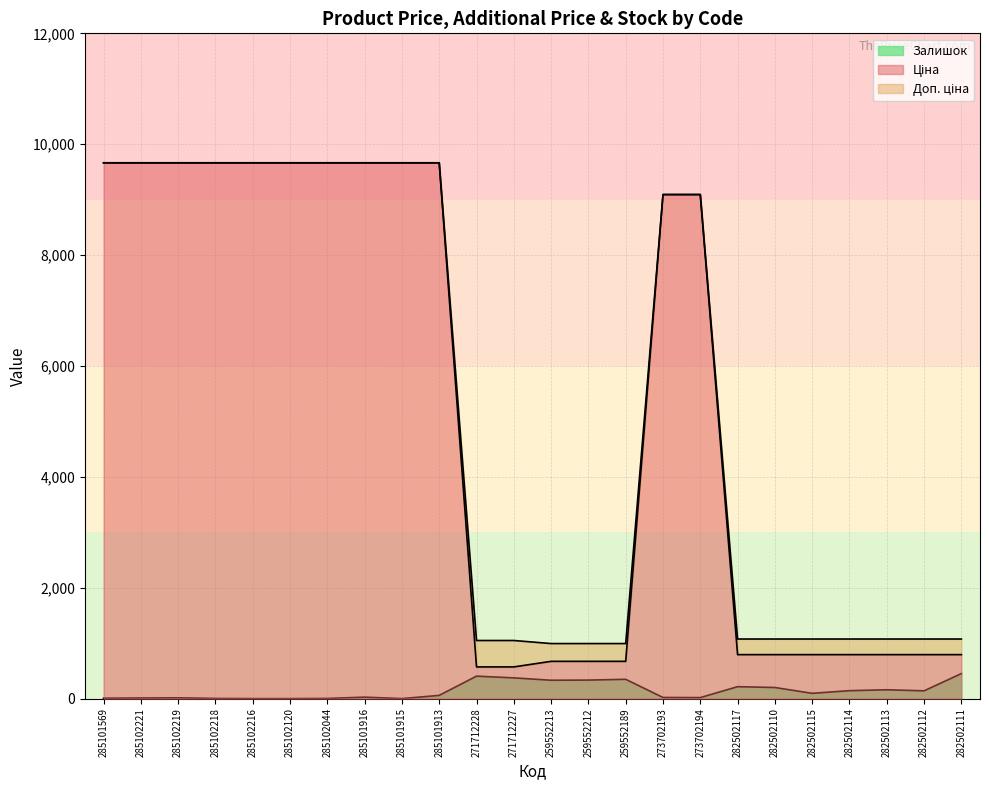

What are all the series names shown in the legend?

Ціна, Доп. ціна, Залишок